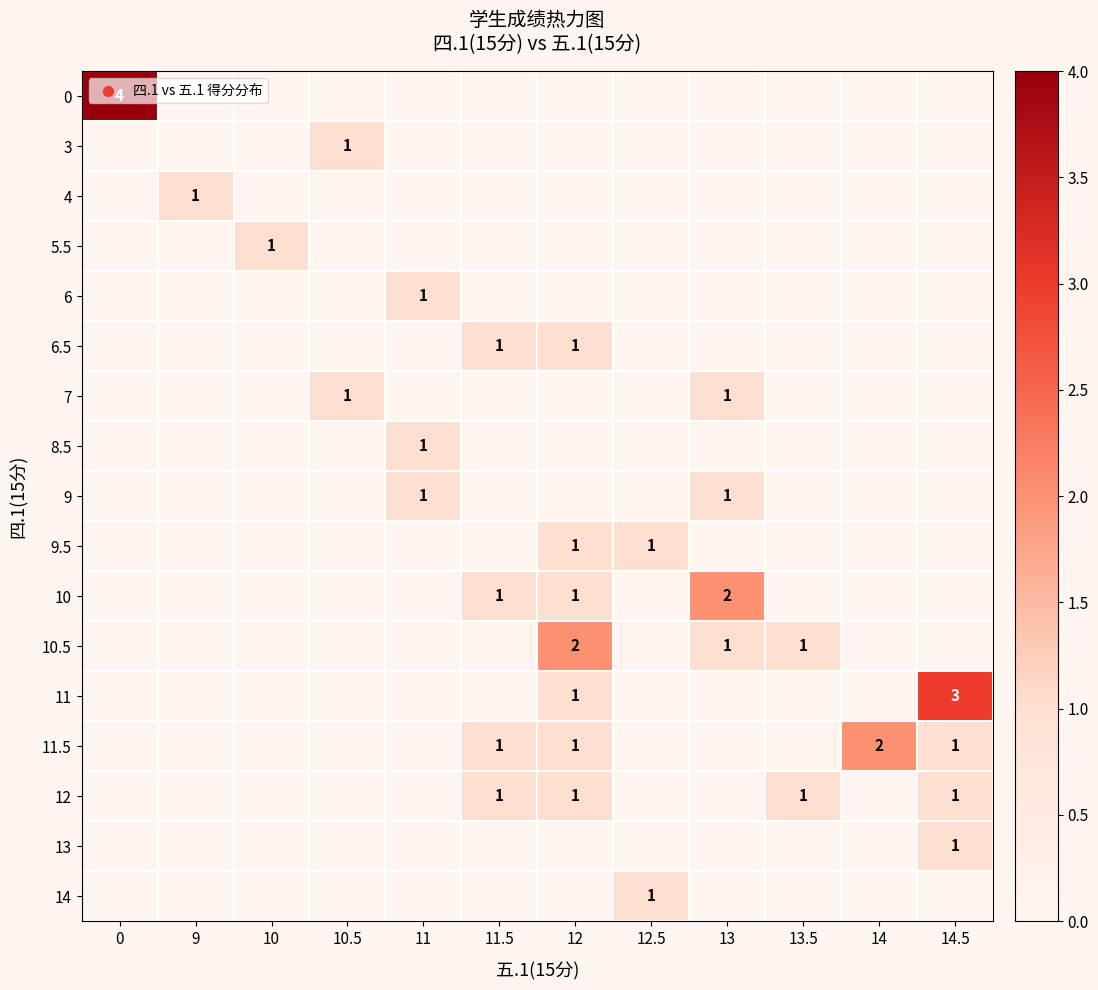

True or false: 8.5 has a value of 2 at 11.

False